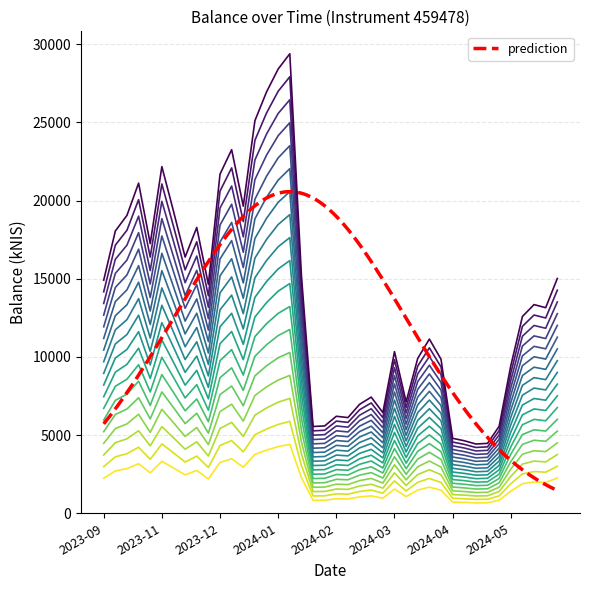

The value at 2023-11-30 is 3660.3. True or false?

True